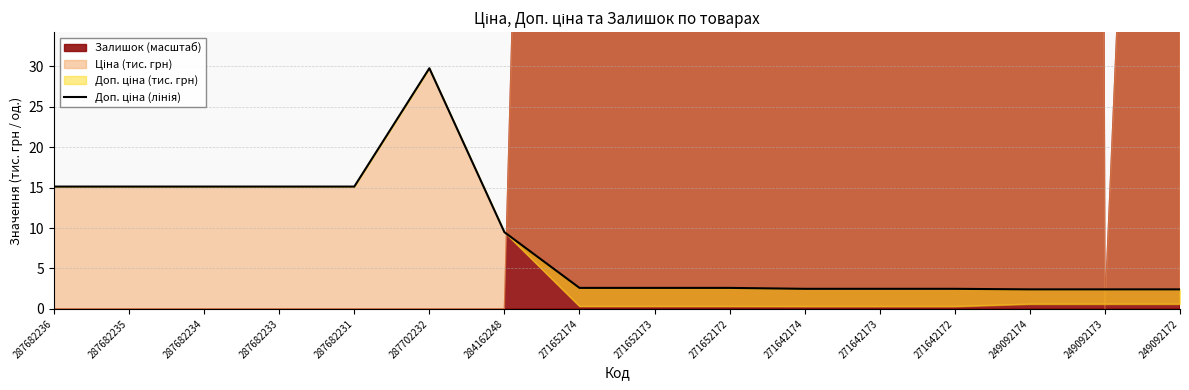

What position from the left is 287682234?

3